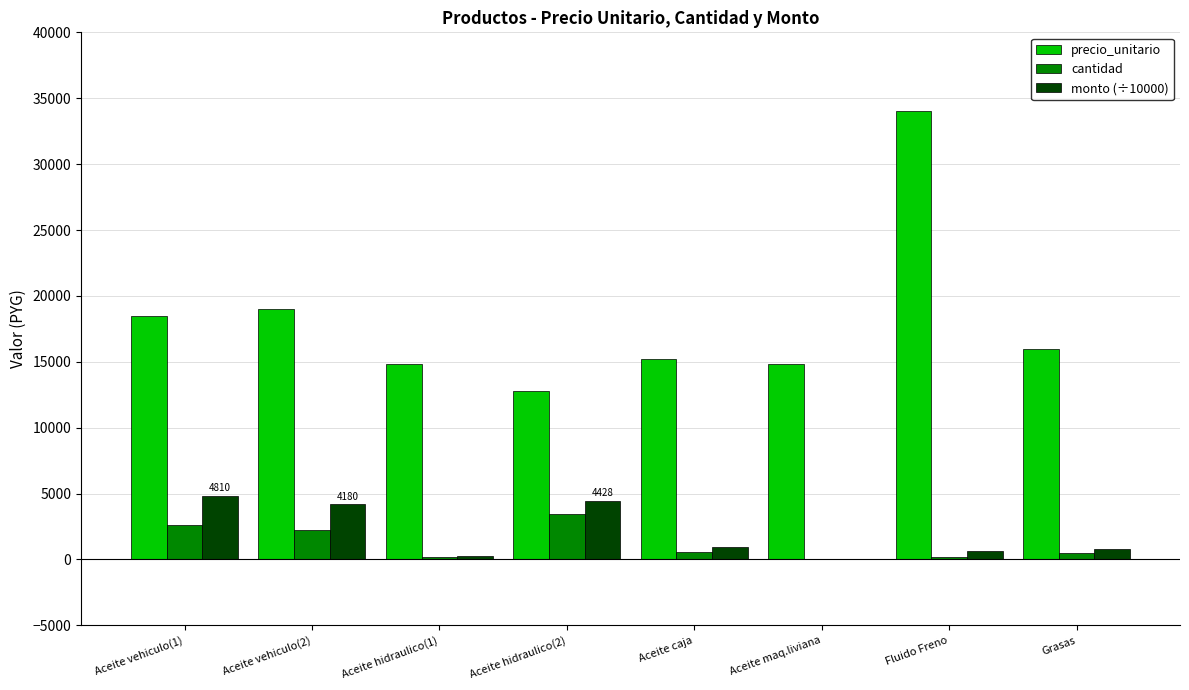

What is the sum of all cantidad values?

9795.0